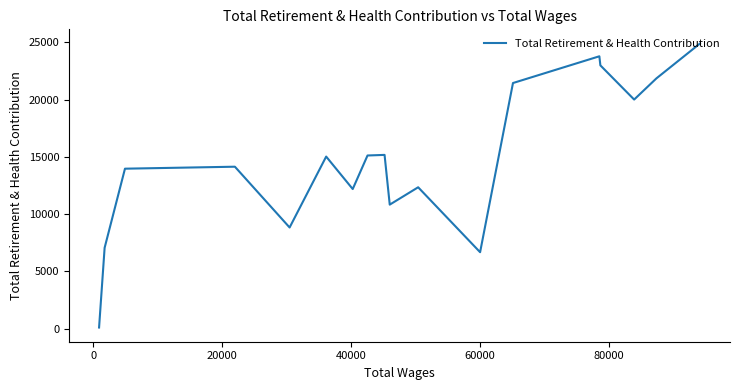

Count the number of values greater than 15030.

8